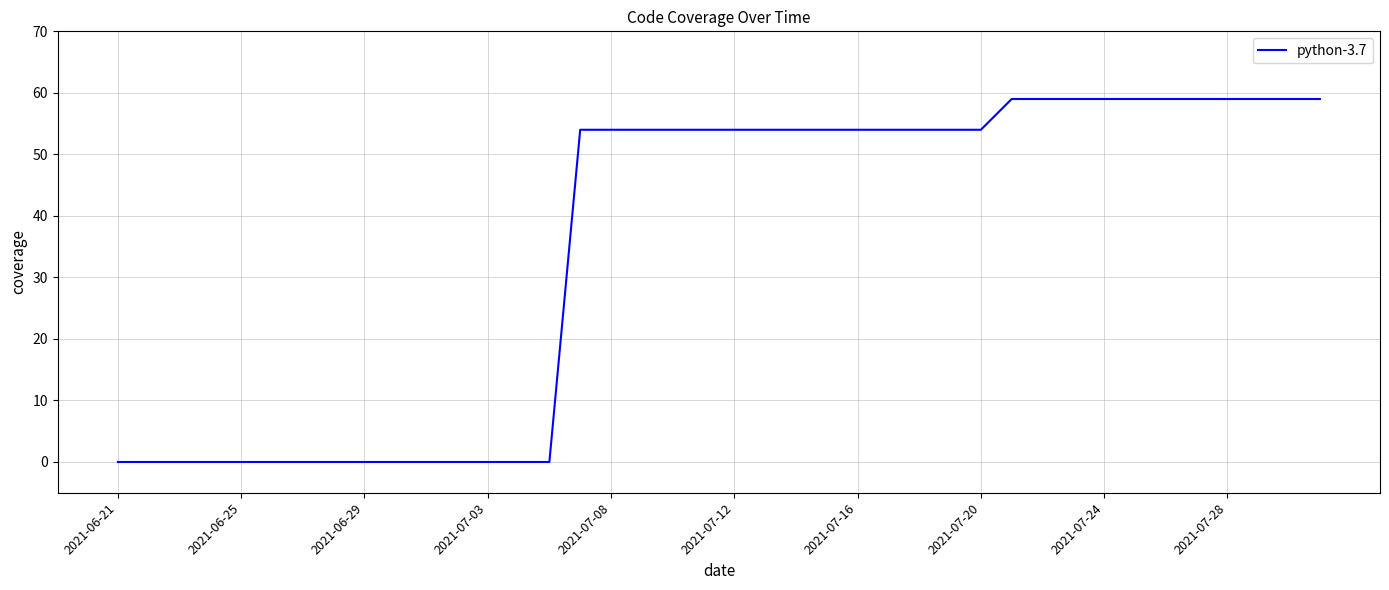

What is the maximum value shown in the chart?

59